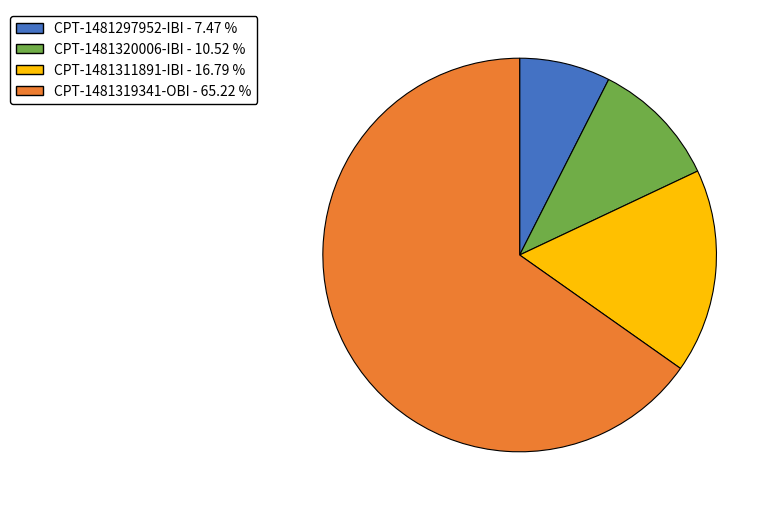

Which slice is the largest?

CPT-1481319341-OBI